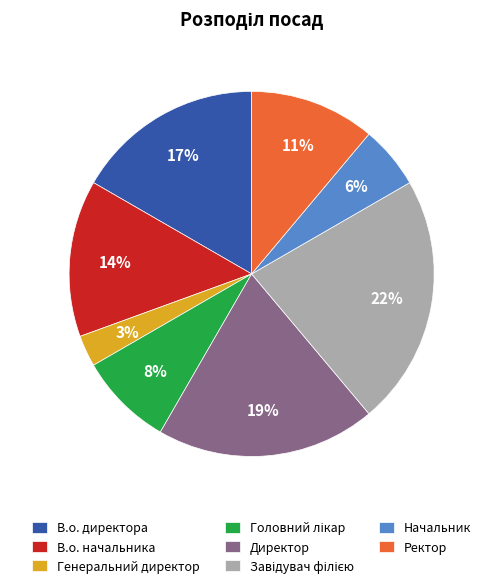

What percentage is the Начальник slice, to the nearest percent?

6%